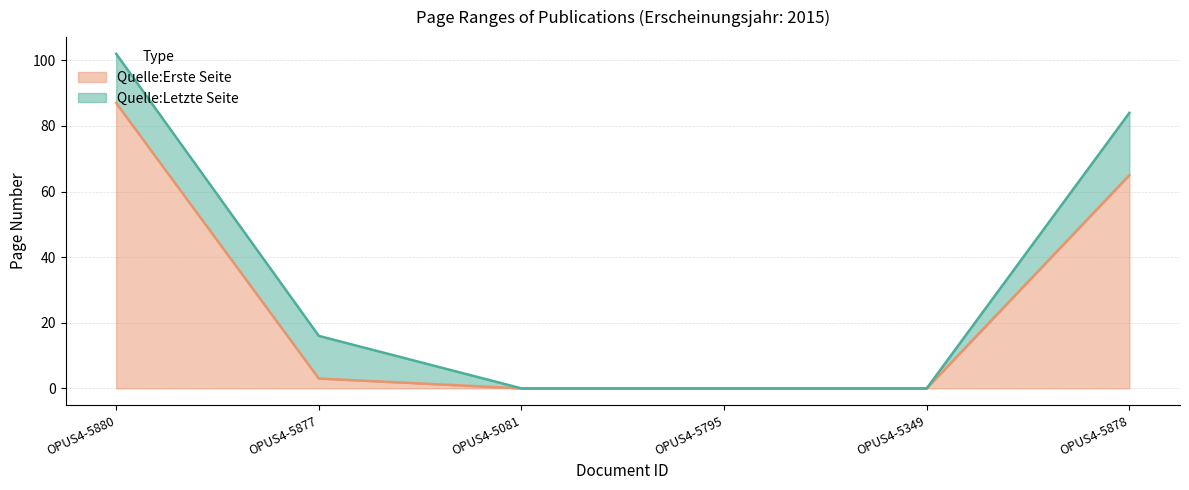

Which label corresponds to the smallest value in the chart?

OPUS4-5081